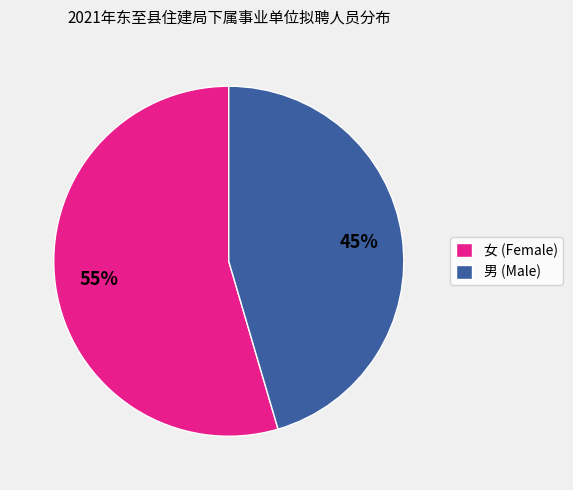

The 男 (Male) slice represents 45% of the pie. True or false?

True